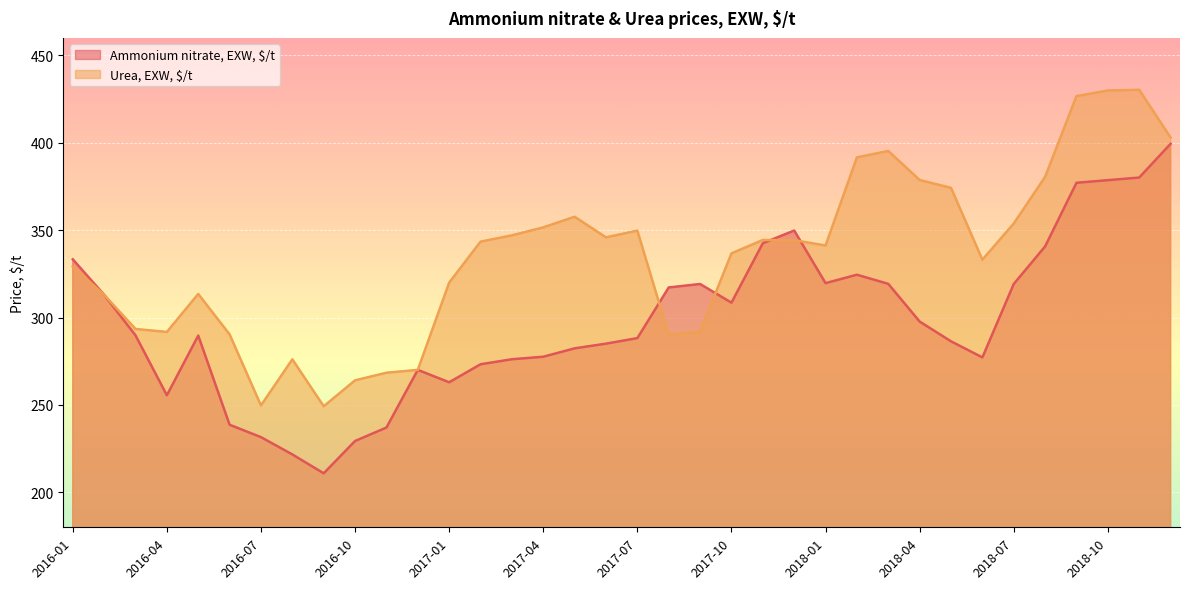

Is it true that Ammonium nitrate, EXW, $/t equals 238.7 at 2016-06?

True